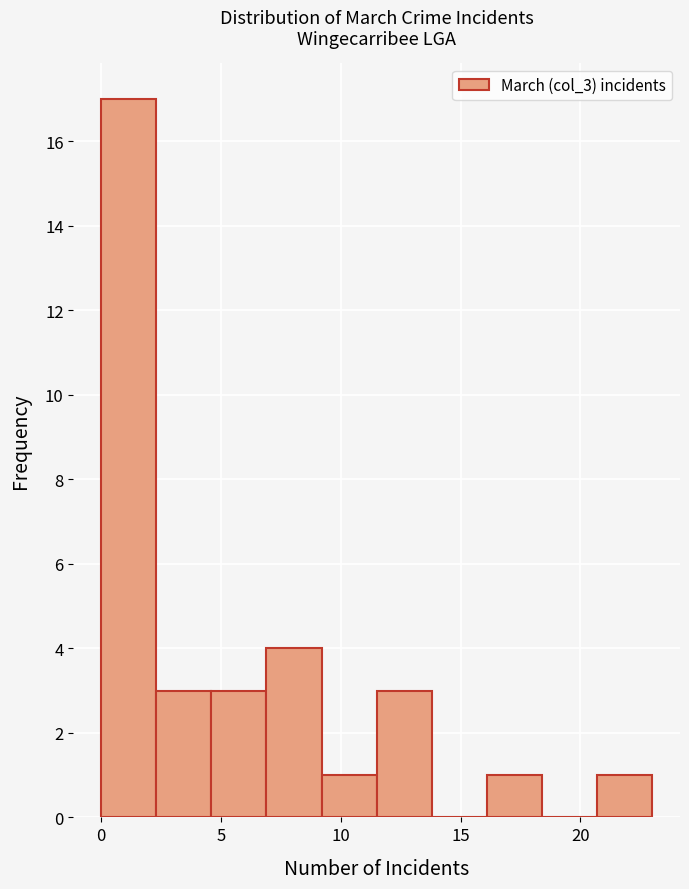

Reading left to right, list every bar in this chart as the range it spans on the x-axis followed by its height. Neither the bar edges nor the heights are printed on the chart, so give them approximately, as read against the axes.

0.0 to 2.3: 17
2.3 to 4.6: 3
4.6 to 6.9: 3
6.9 to 9.2: 4
9.2 to 11.5: 1
11.5 to 13.8: 3
13.8 to 16.1: 0
16.1 to 18.4: 1
18.4 to 20.7: 0
20.7 to 23.0: 1